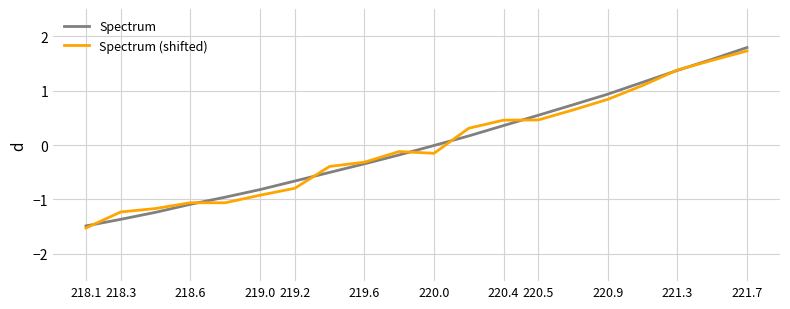

What is the minimum value for Spectrum (shifted)?

-1.5